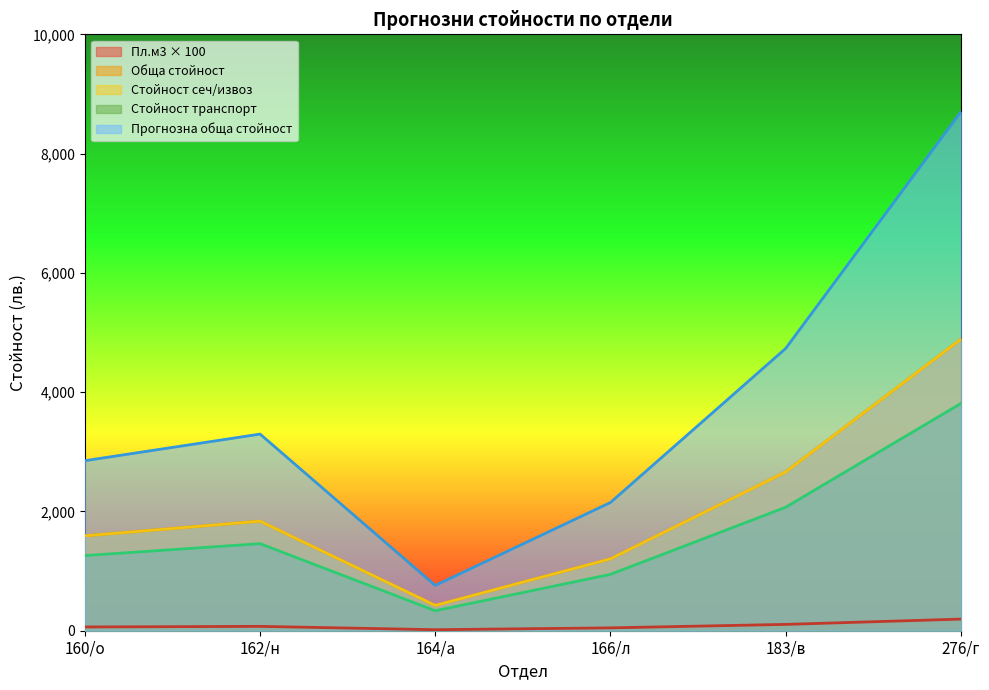

What is the average value of the Обща стойност в лв. без ДДС series?

2101.1